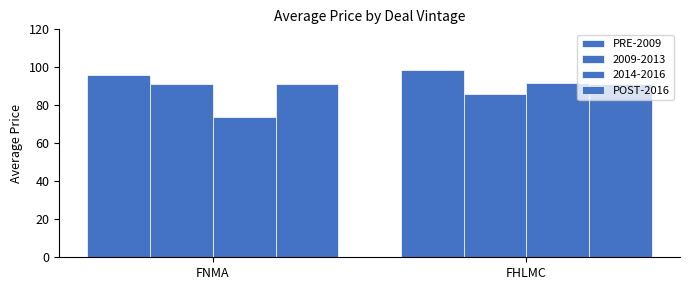

Count the number of categories in the chart.

2